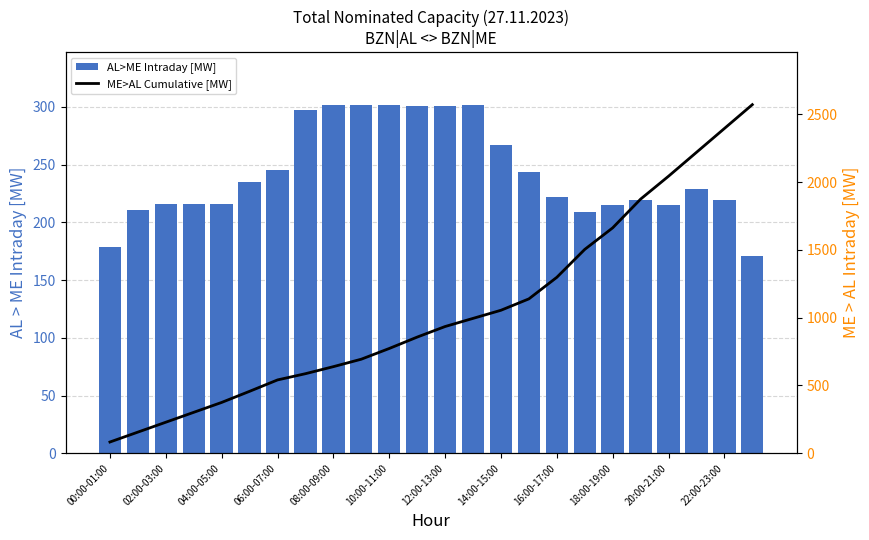

What is the maximum value for AL>ME Intraday [MW]?

302